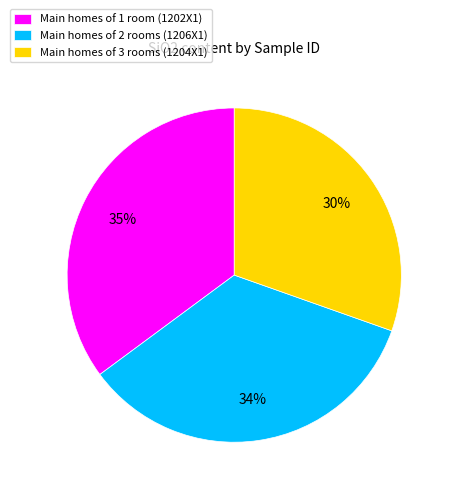

How many segments does this pie chart have?

3